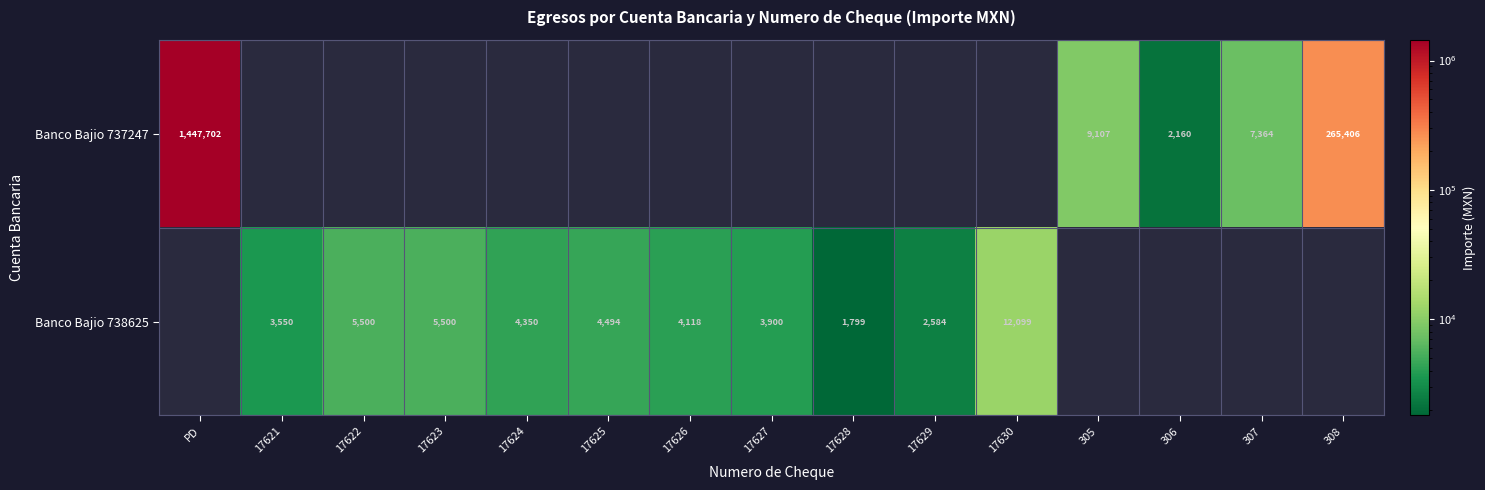

Is the value of Banco Bajio 737247 at 308 greater than the value of Banco Bajio 738625 at 17624?

Yes